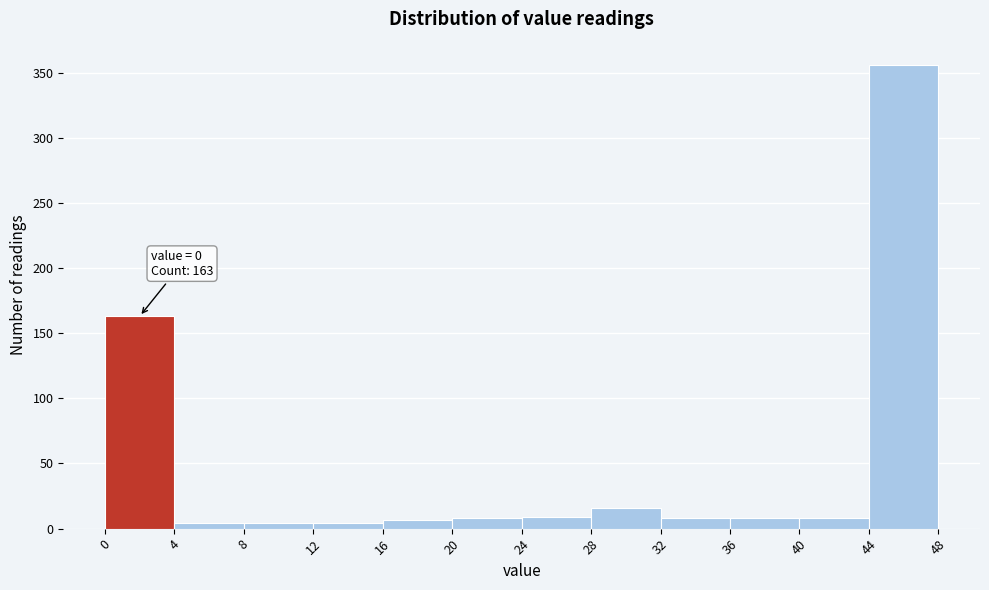

Which range on the x-axis has the tallest bar?

44 to 48